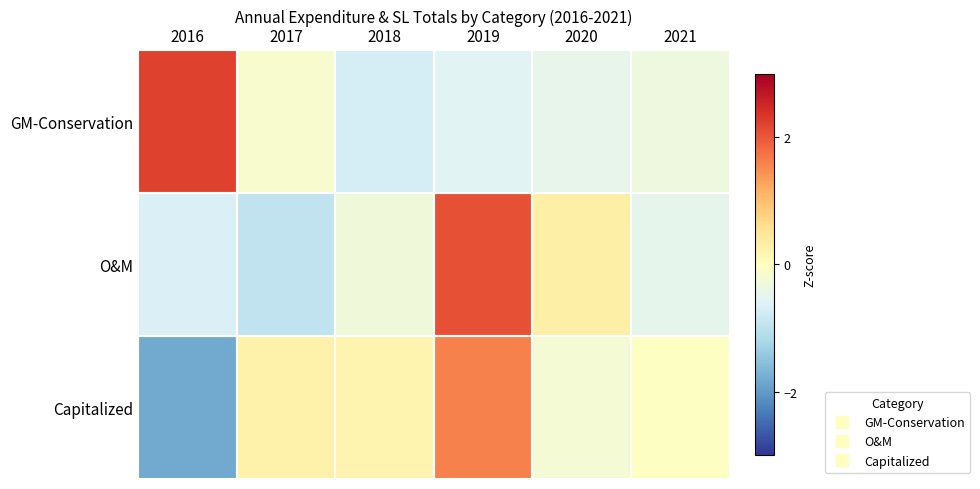

Rank the series by their average value, from lowest to highest.

GM-Conservation, O&M, Capitalized